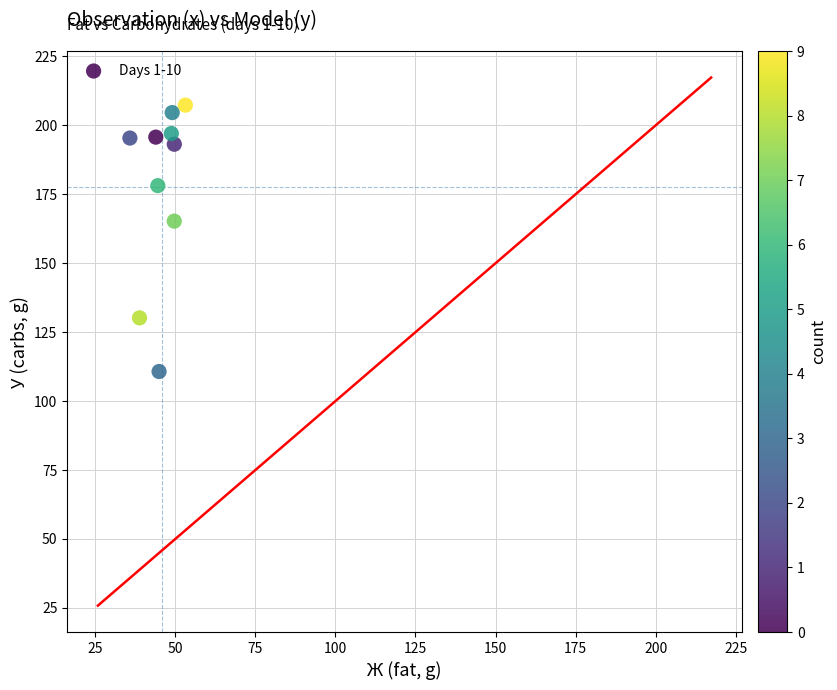

What is the average X value?

45.8